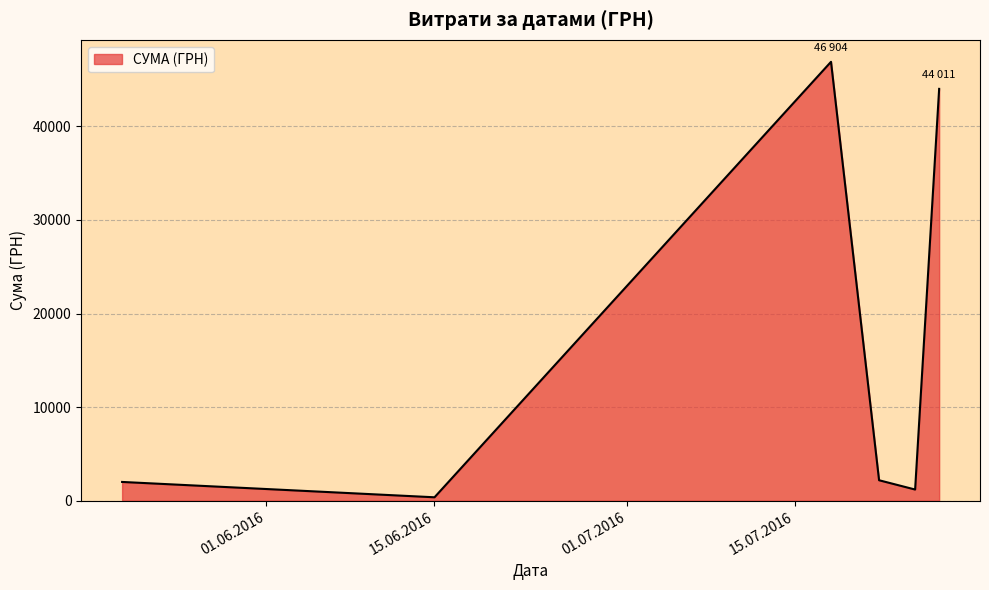

How many interior local valleys (lower than both neighbors) does the data have?

2